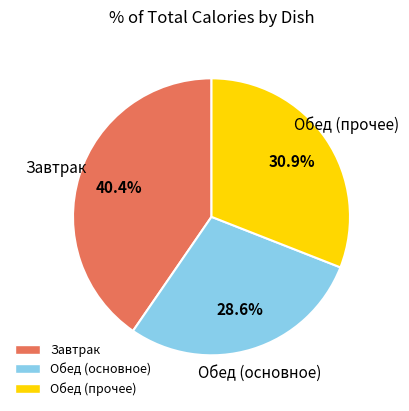

Does any single category account for the majority?

No